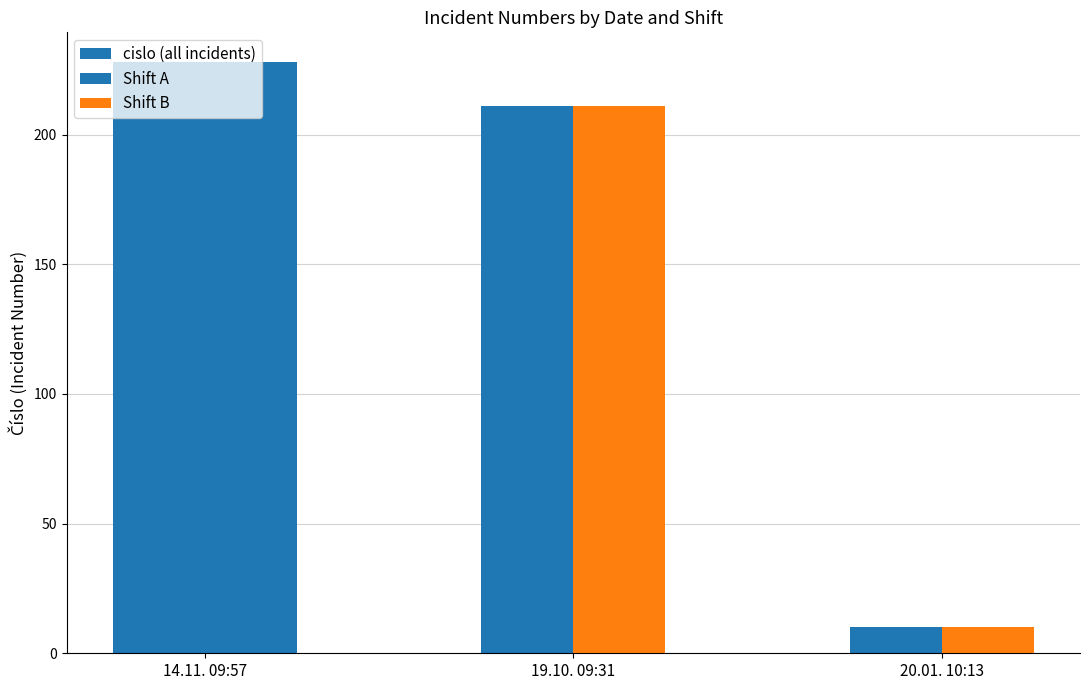

At which category does the chart reach its peak across all series?

14.11. 09:57